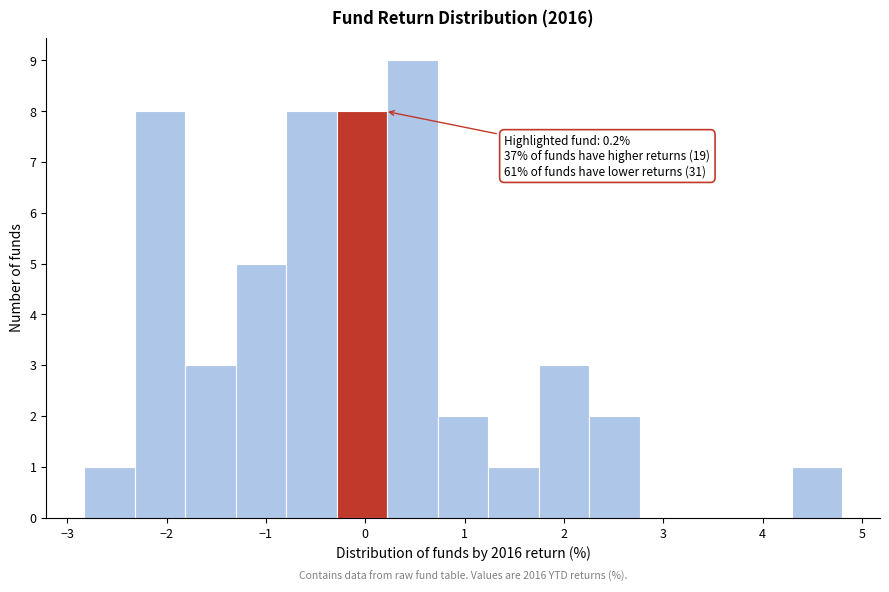

Over which range of the x-axis is the bar tallest?

0.2 to 0.7